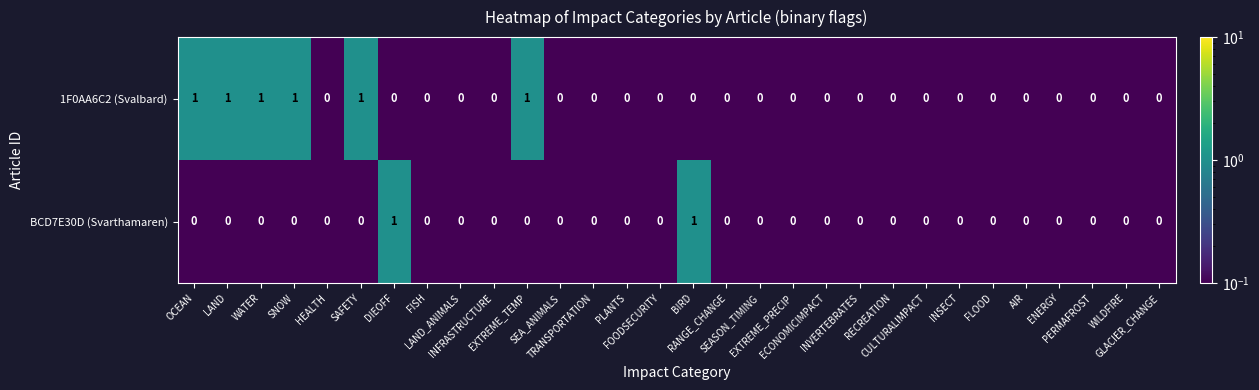

What is the sum of all 1F0AA6C2 (Svalbard) values?

6